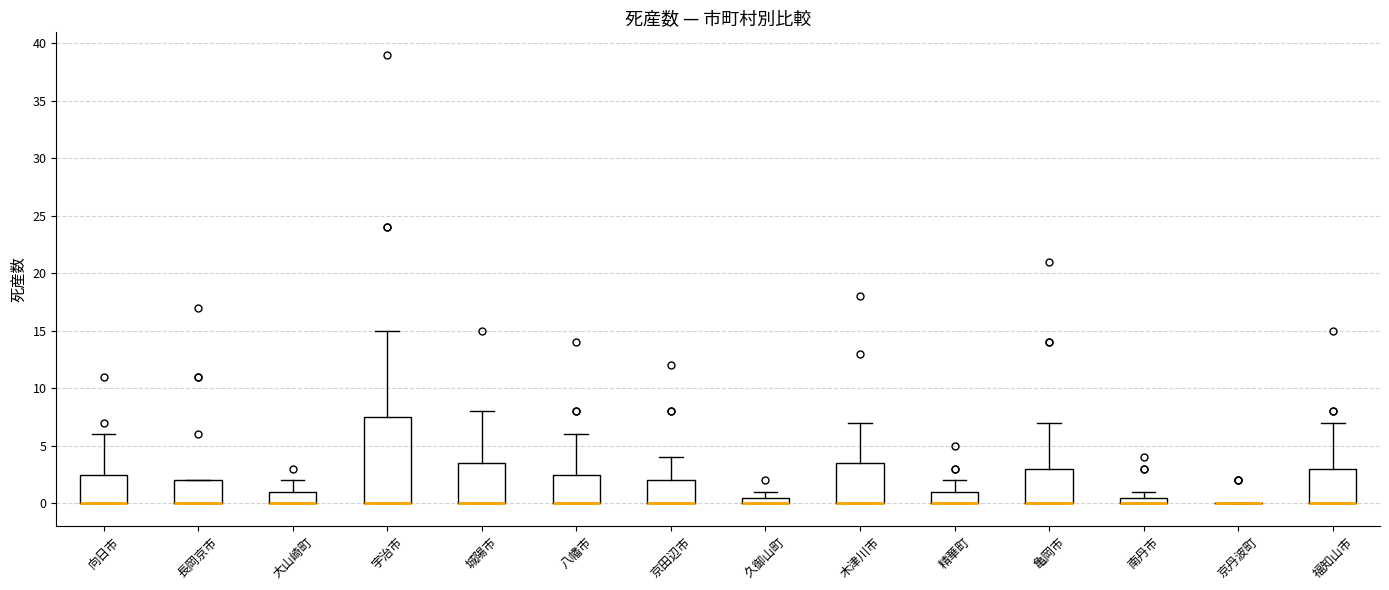

Comparing the boxes themselves (not the whiskers), which one is the tallest?

宇治市